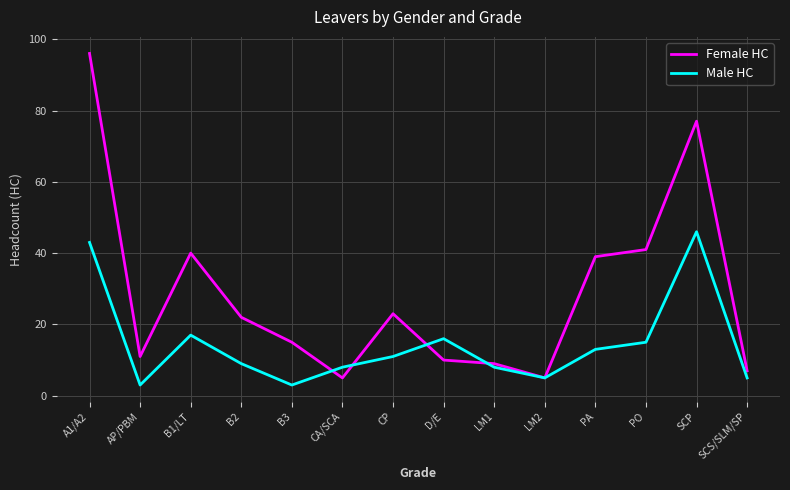

What is the sum of the Male HC values at PA and CA/SCA?

21